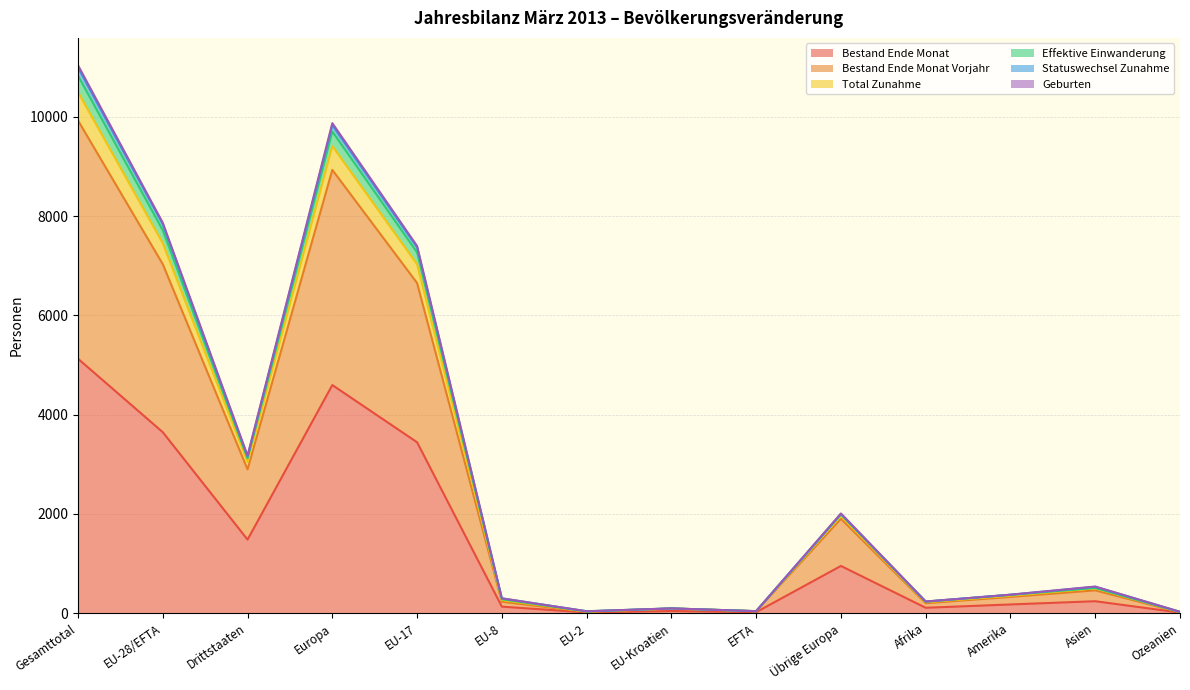

Where does the Geburten series first go above 499?

Gesamttotal